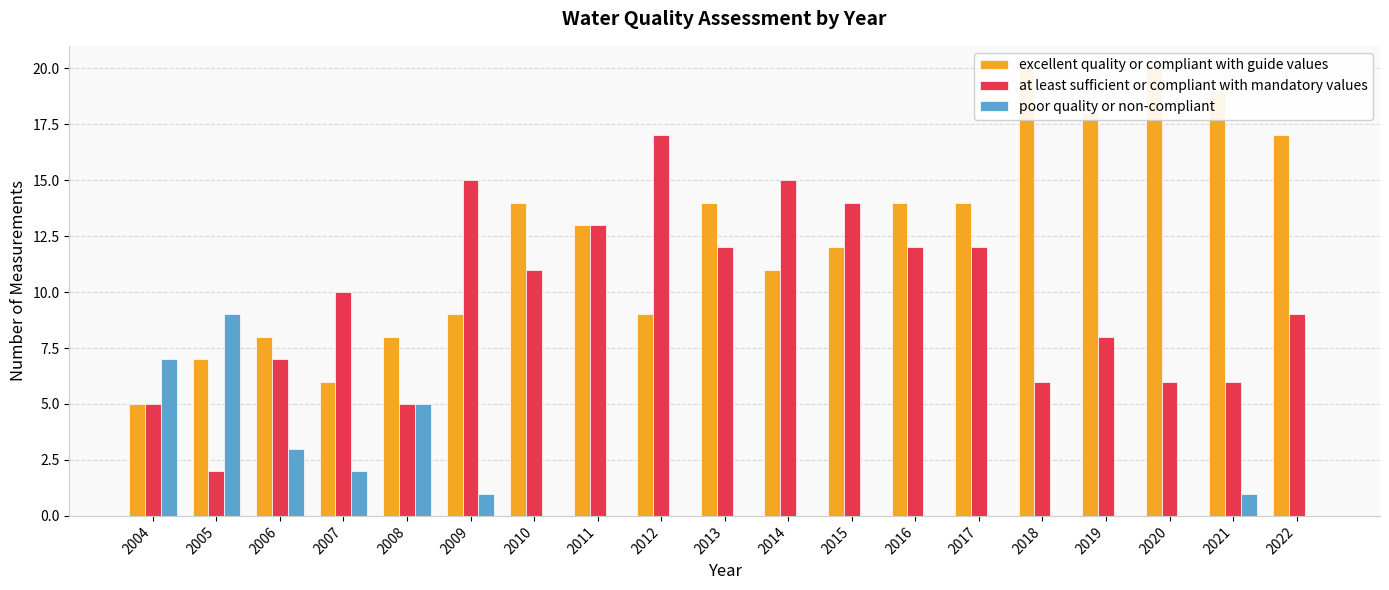

Rank the series by their maximum value, from lowest to highest.

poor quality or non-compliant, at least sufficient or compliant with mandatory values, excellent quality or compliant with guide values